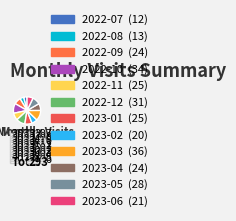

What is the change in value from 2022-12 to 2023-05?

-3